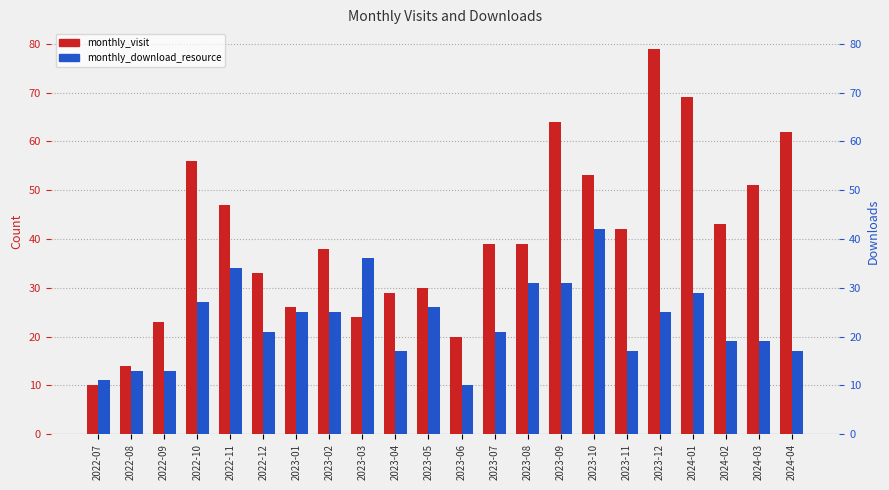

How many data points in monthly_download_resource are less than 25?

11